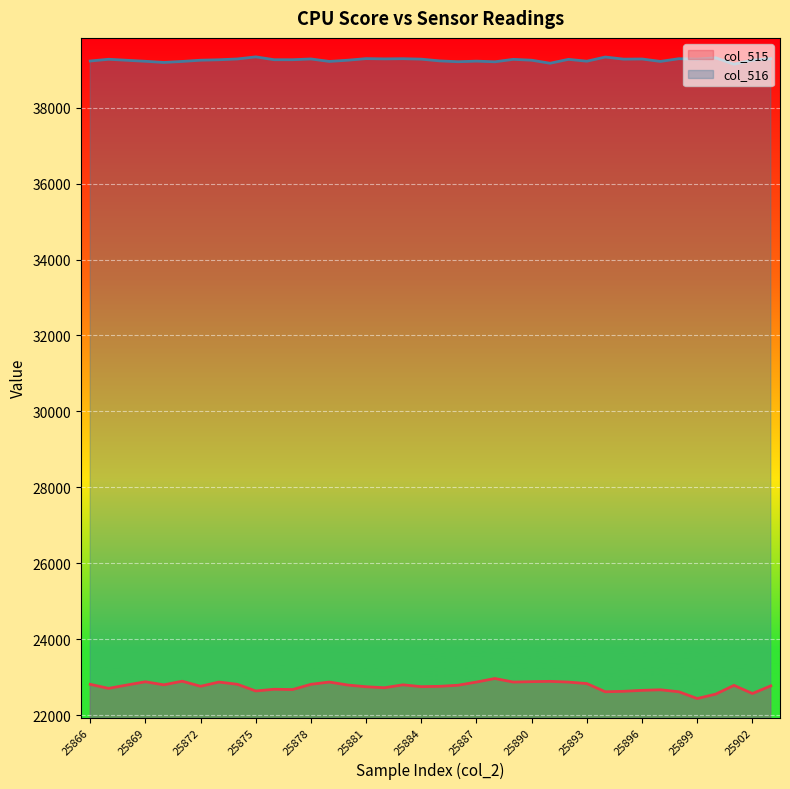

What is the value of the col_516 point at the 11th from the left?

39261